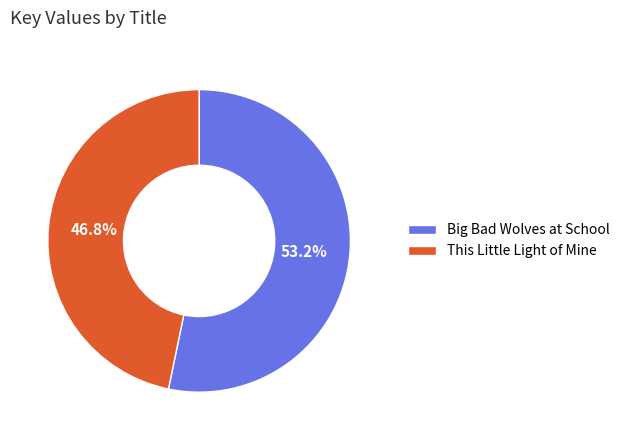

Count the number of slices in the pie.

2